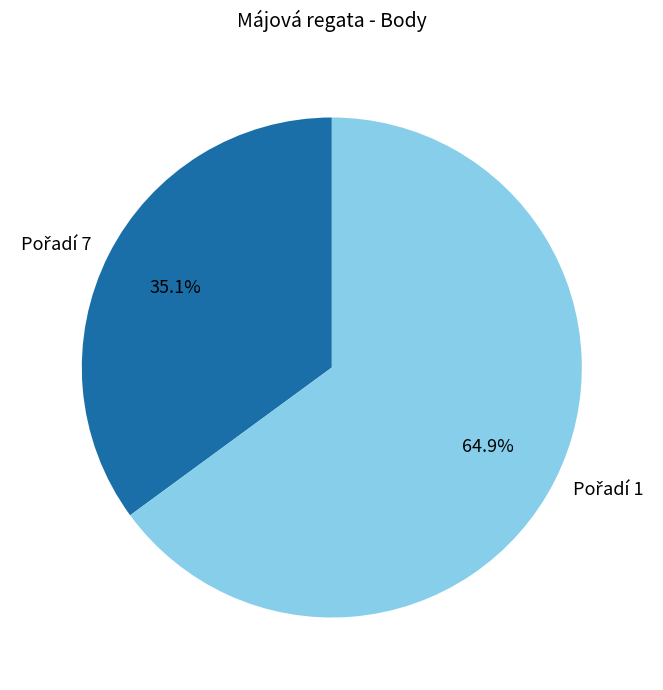

Is there a majority slice in this chart?

Yes